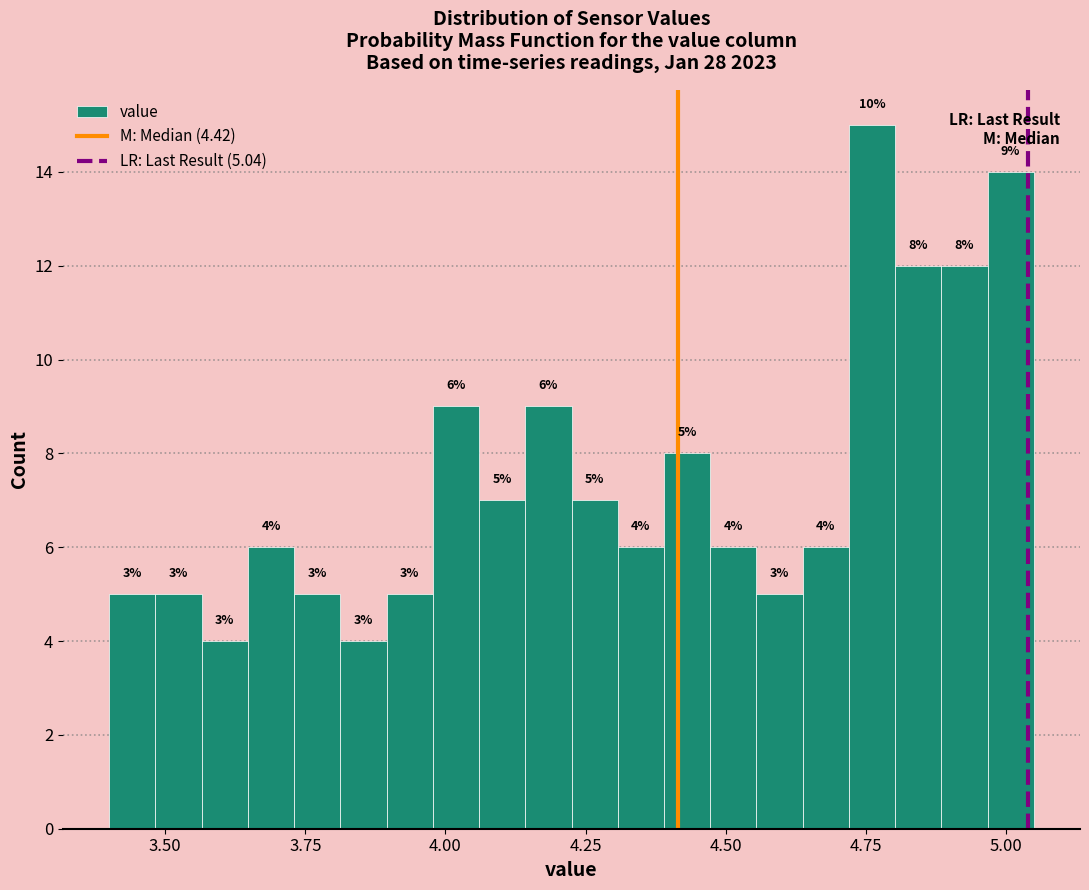

Read against the x-axis, roughly where is the centre of the tallest bar?

4.75